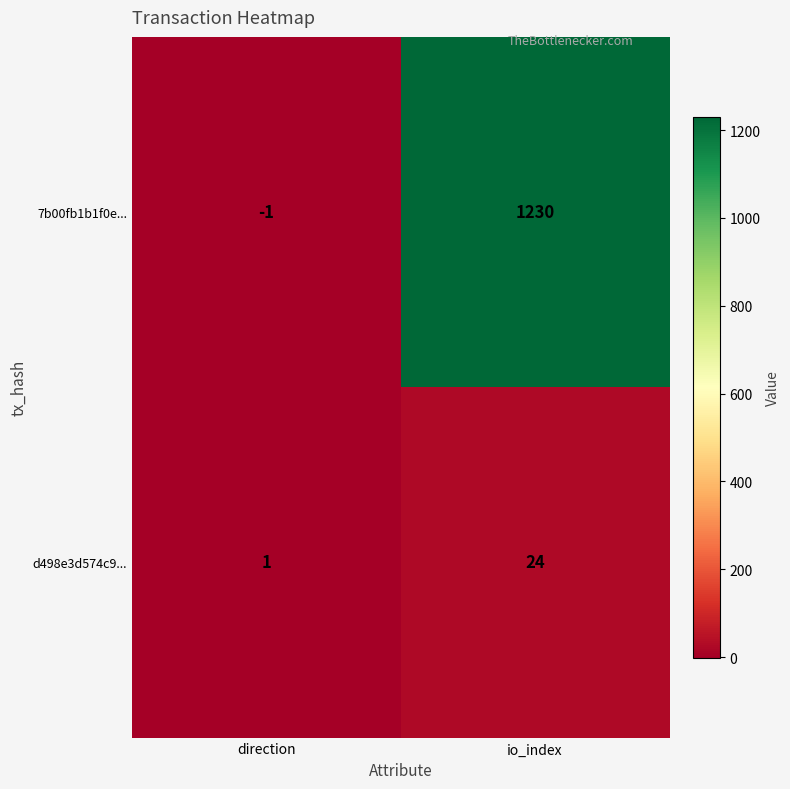

Which series has the widest spread of values?

7b00fb1b1f0e...